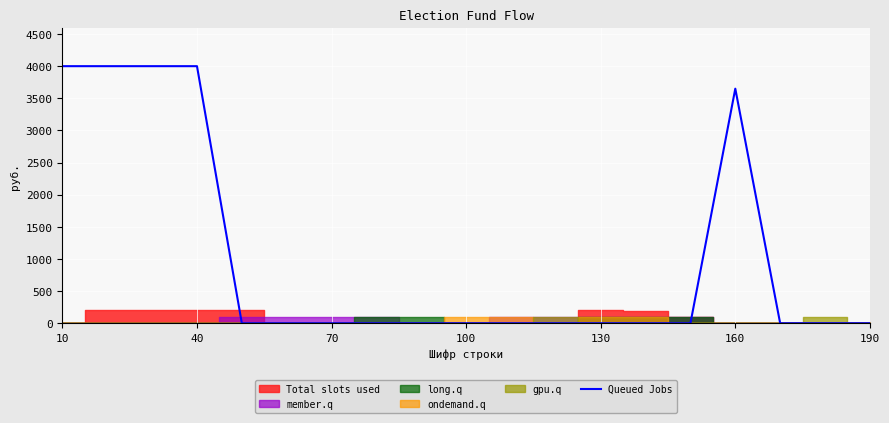

What is the average value?

1034